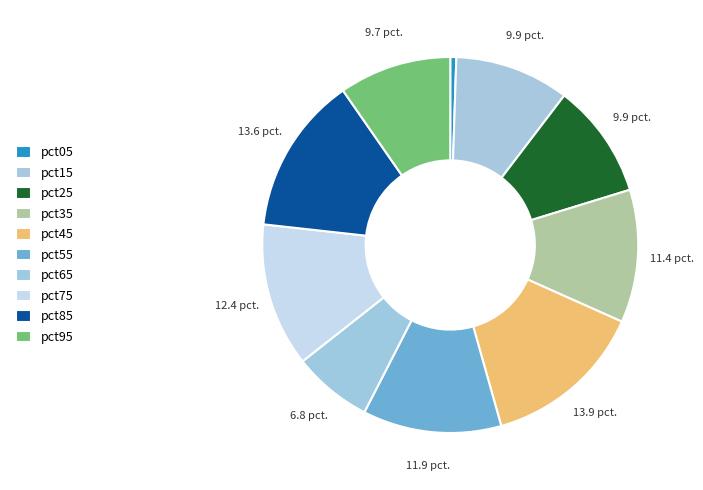

Which category has the biggest portion of the pie?

pct45